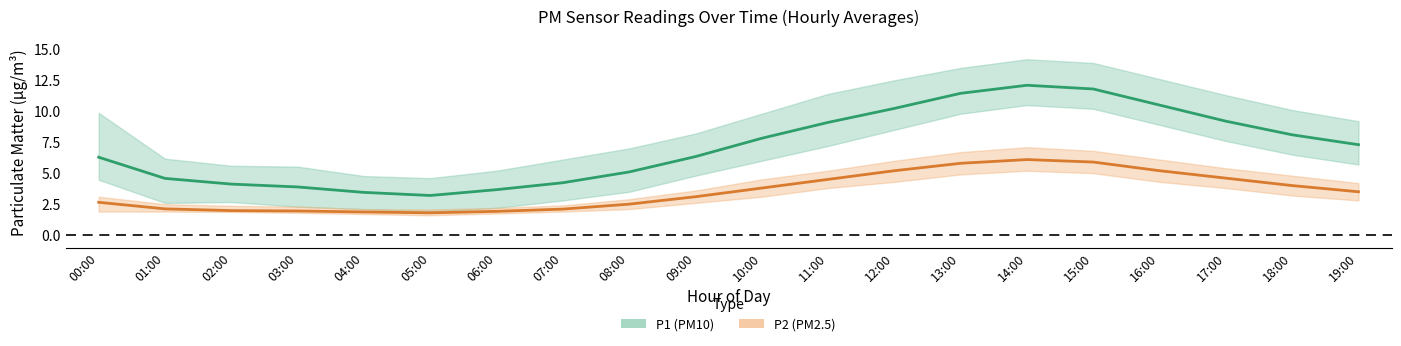

How many data points does each series have?

20